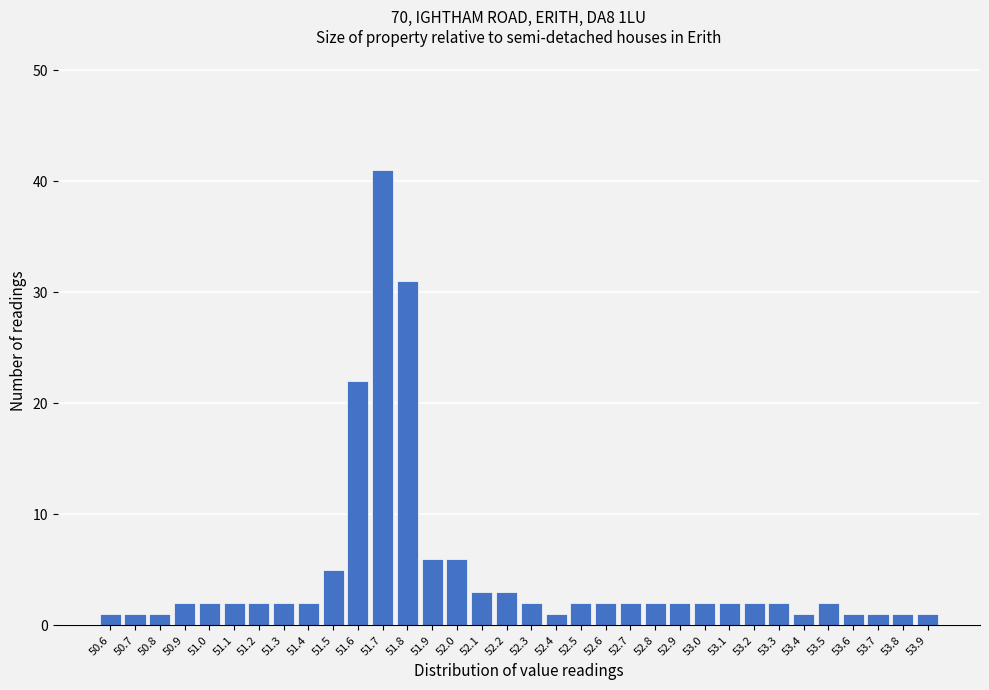

Which has a higher value, 51.3 or 51.7?

51.7